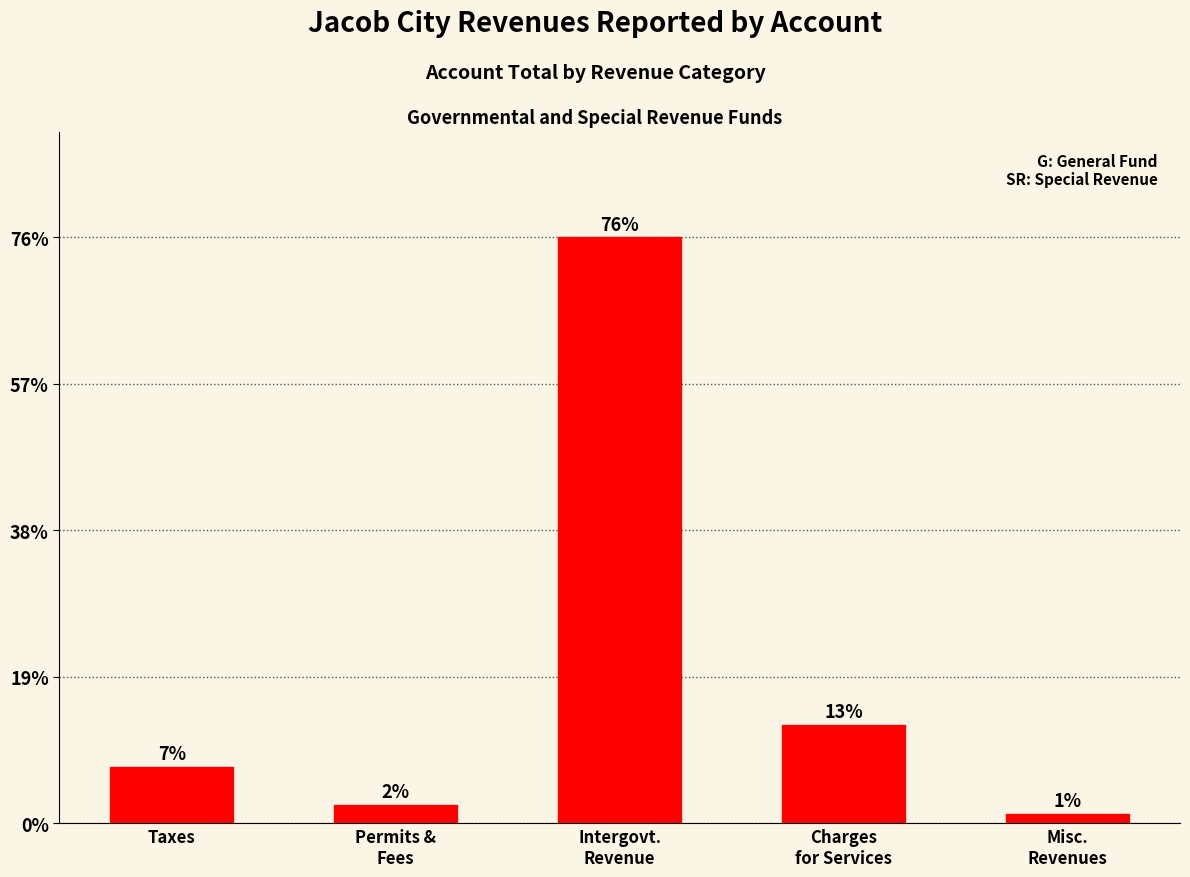

At which category does the chart reach its peak across all series?

Intergovt.
Revenue